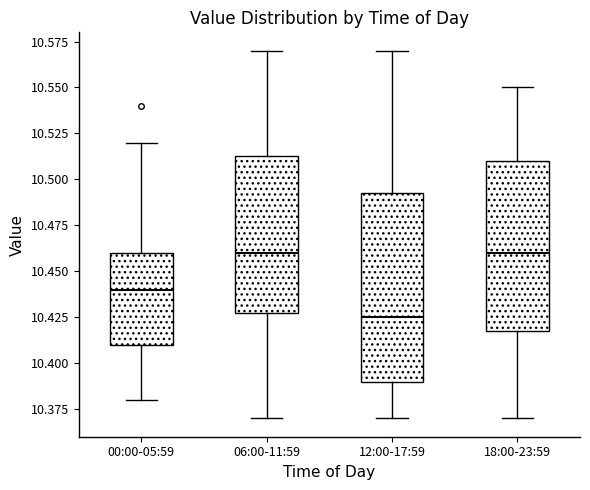

Reading left to right, read every box against the y-axis: the position of its median line, the range the box covers, and the ends of its whiskers. The values are not printed on the chart, so give them approximately, as read against the axis.

00:00-05:59: median 10.440, box 10.410 to 10.460, whiskers 10.380 to 10.520
06:00-11:59: median 10.460, box 10.430 to 10.515, whiskers 10.370 to 10.570
12:00-17:59: median 10.425, box 10.390 to 10.495, whiskers 10.370 to 10.570
18:00-23:59: median 10.460, box 10.420 to 10.510, whiskers 10.370 to 10.550